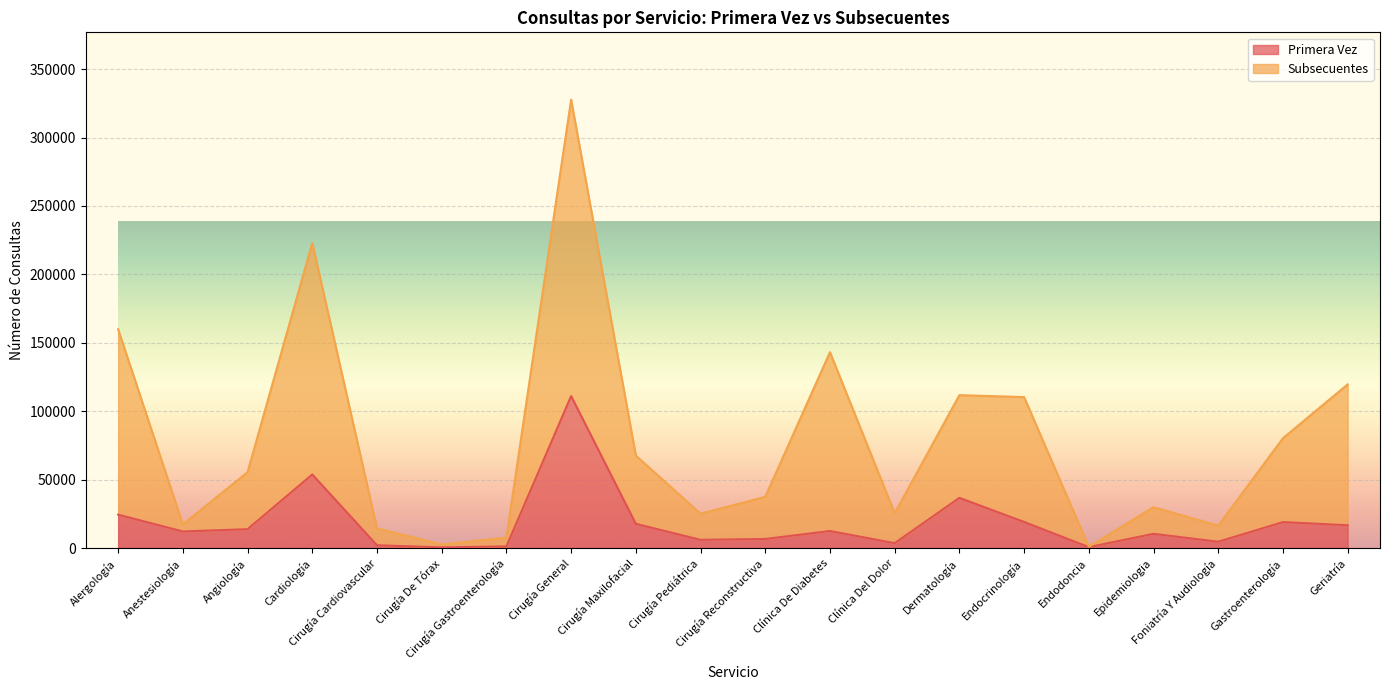

Where is Subsecuentes nearest to the value 164333?

Alergología